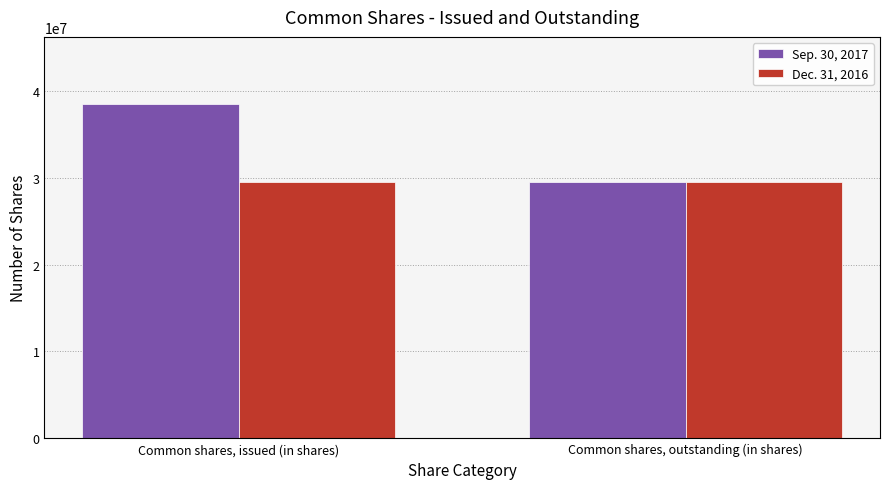

Which series changed the most between Common shares, issued (in shares) and Common shares, outstanding (in shares)?

Sep. 30, 2017